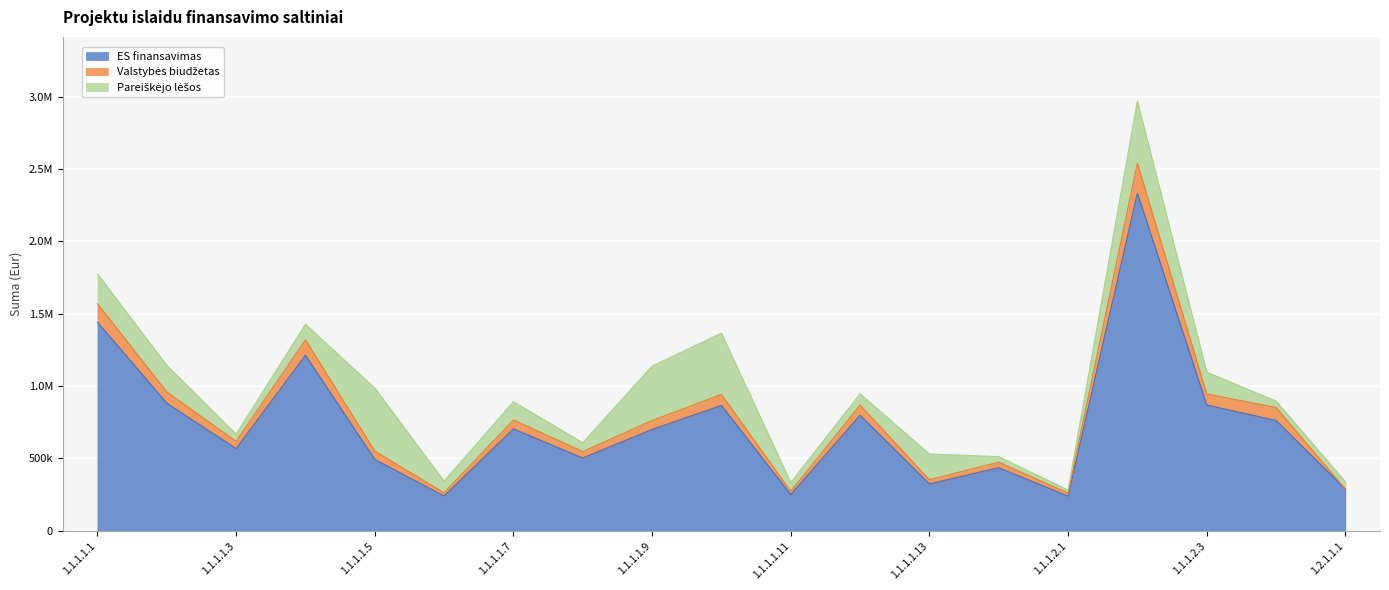

What position from the right is 1.1.1.1.1?

19